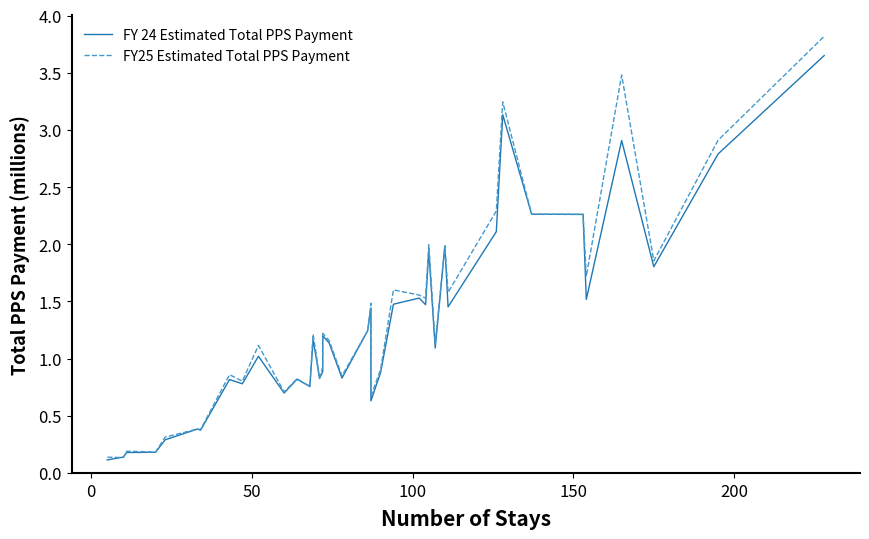

Rank the series by their maximum value, from highest to lowest.

FY25 Estimated Total PPS Payment, FY 24 Estimated Total PPS Payment